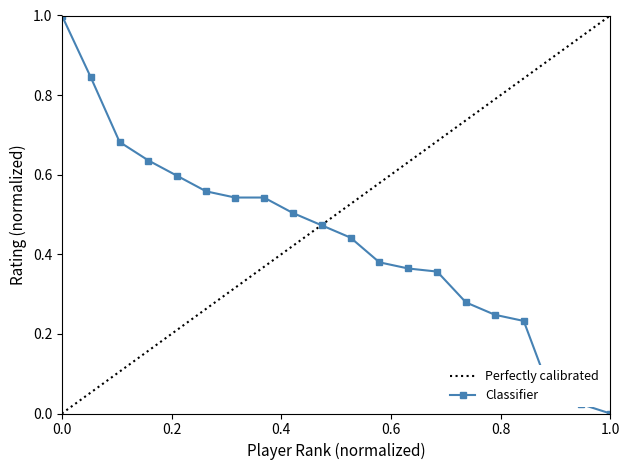

What is the sum of all values?

8.7